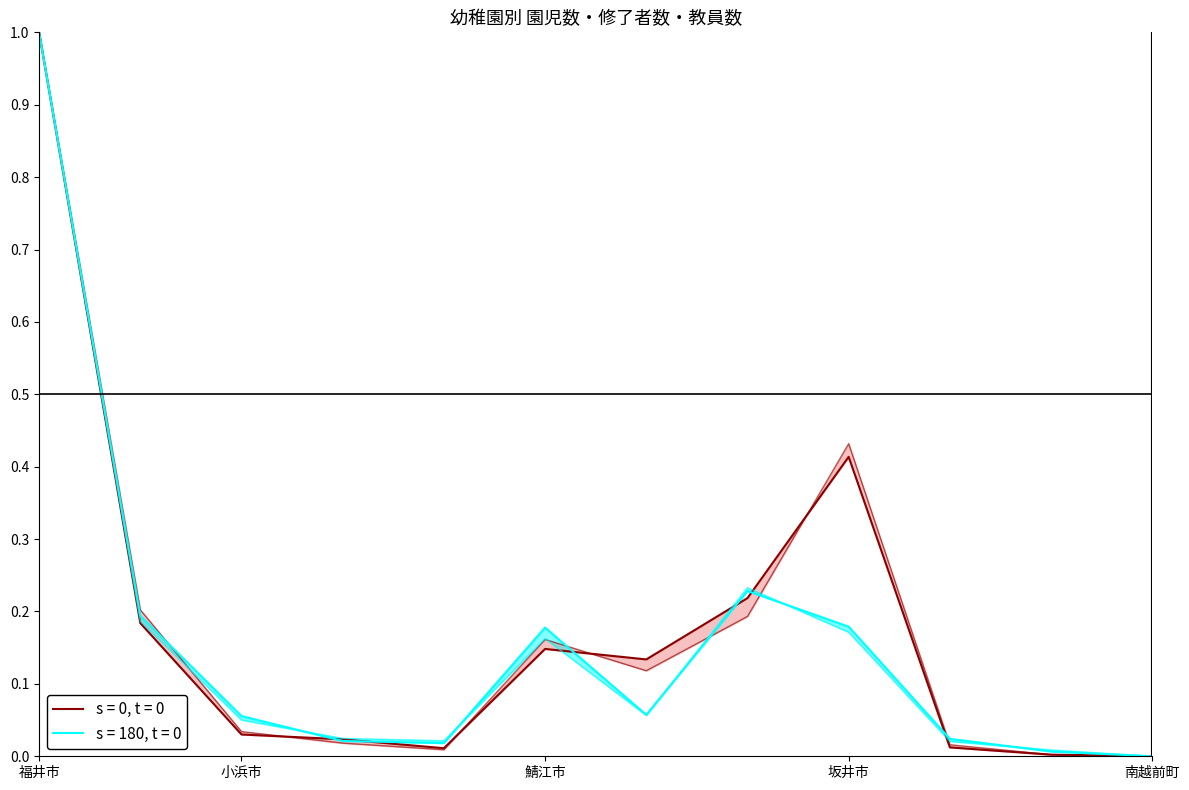

At which label does 園児数(計) reach its minimum?

南越前町